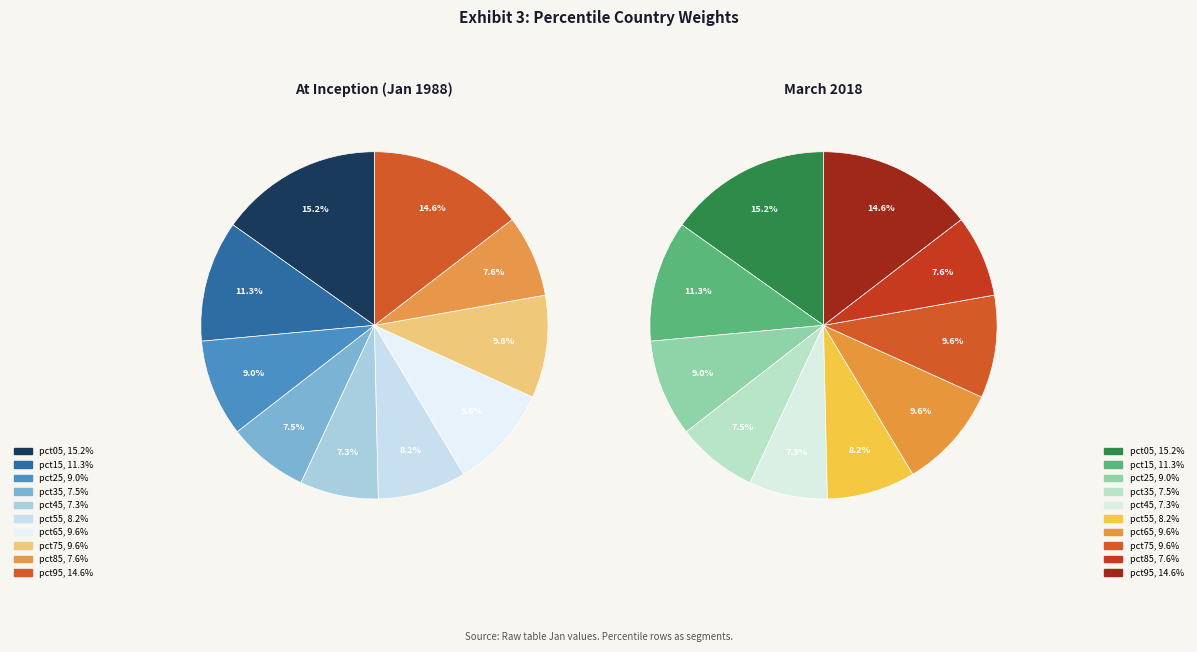

Between pct05 and pct55, which is larger?

pct05